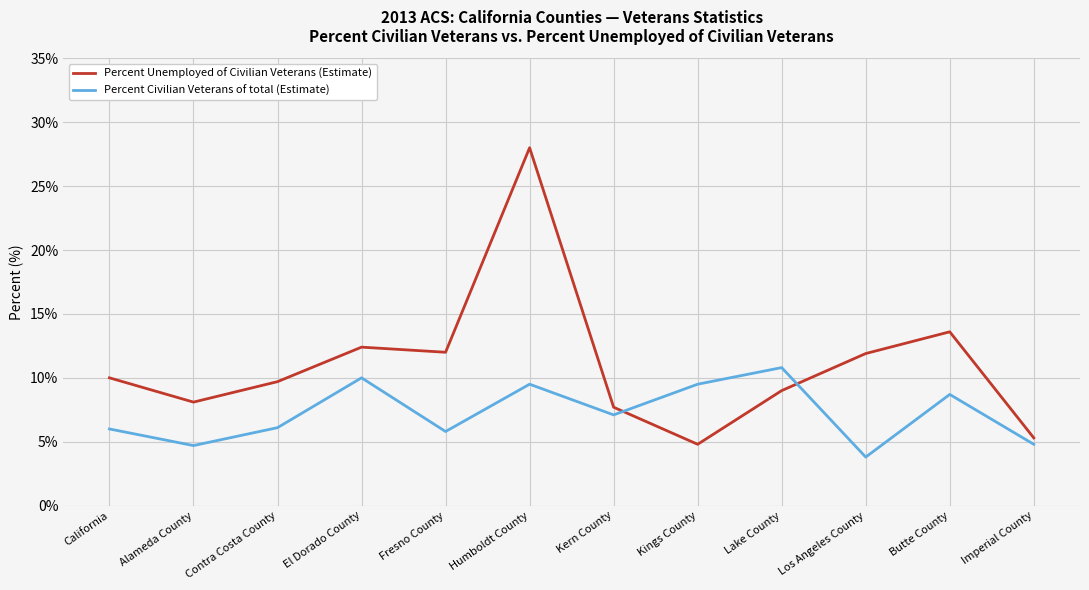

True or false: Percent Civilian Veterans of total (Estimate) has a value of 7.2 at Imperial County.

False